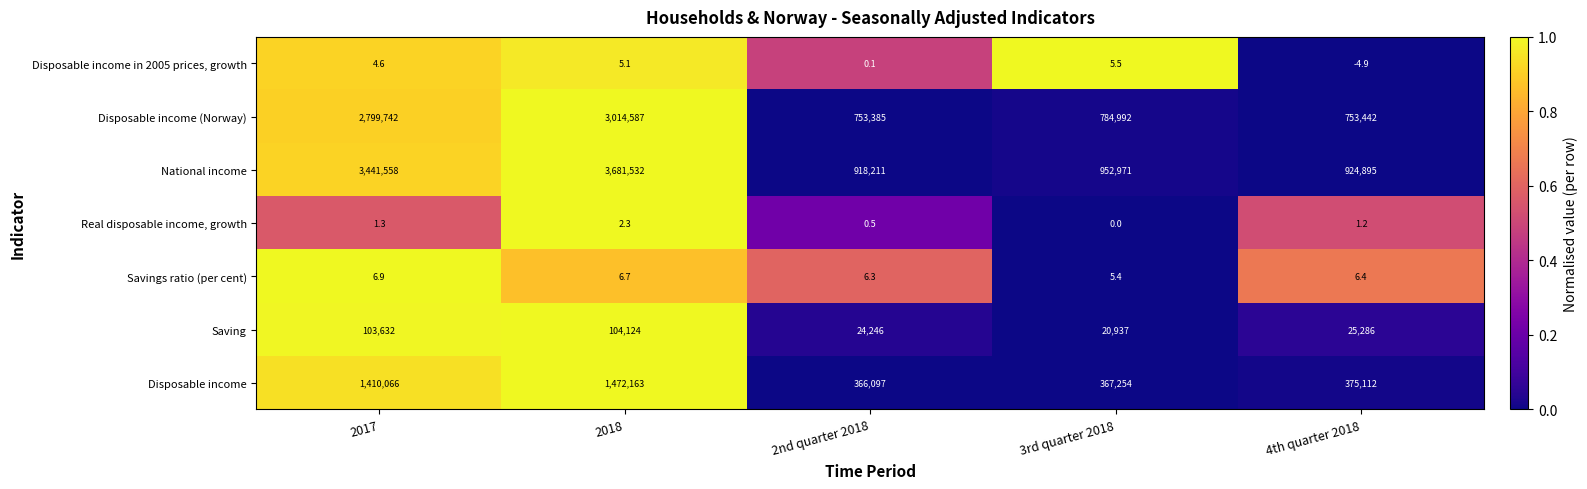

Which series has the widest spread of values?

National income